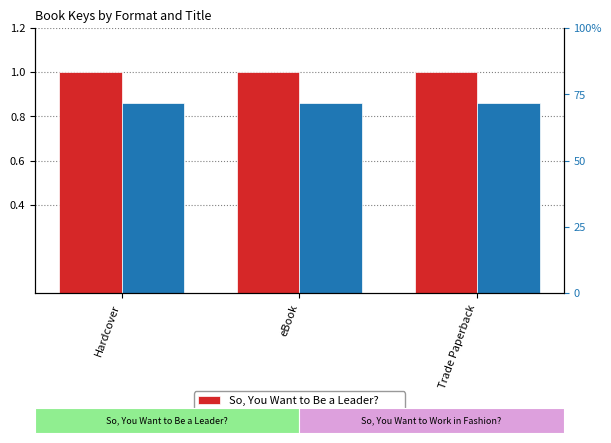

Which series has the largest total across all categories?

So, You Want to Be a Leader?